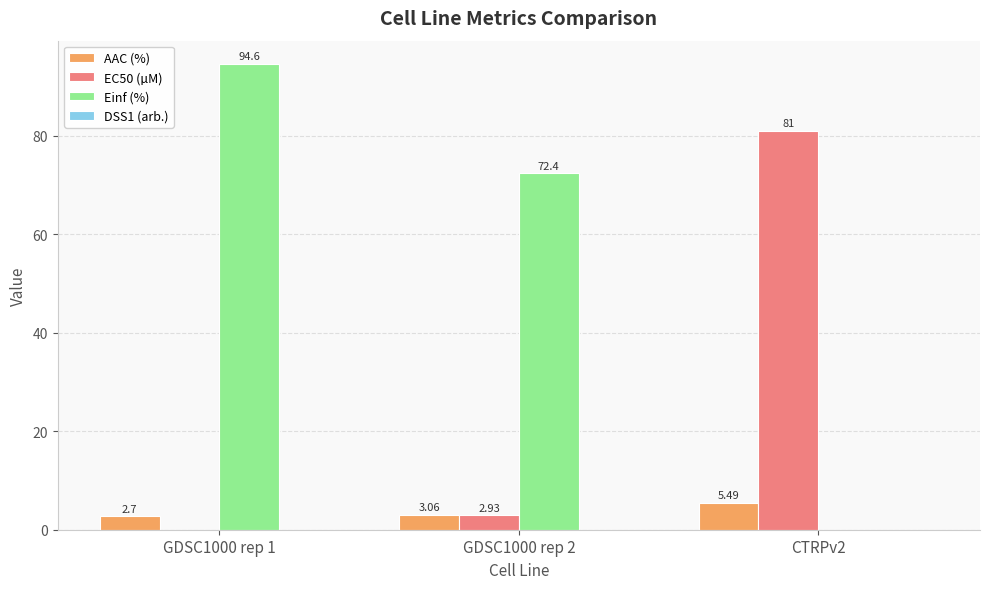

At which category is the sum across all series the highest?

GDSC1000 rep 1